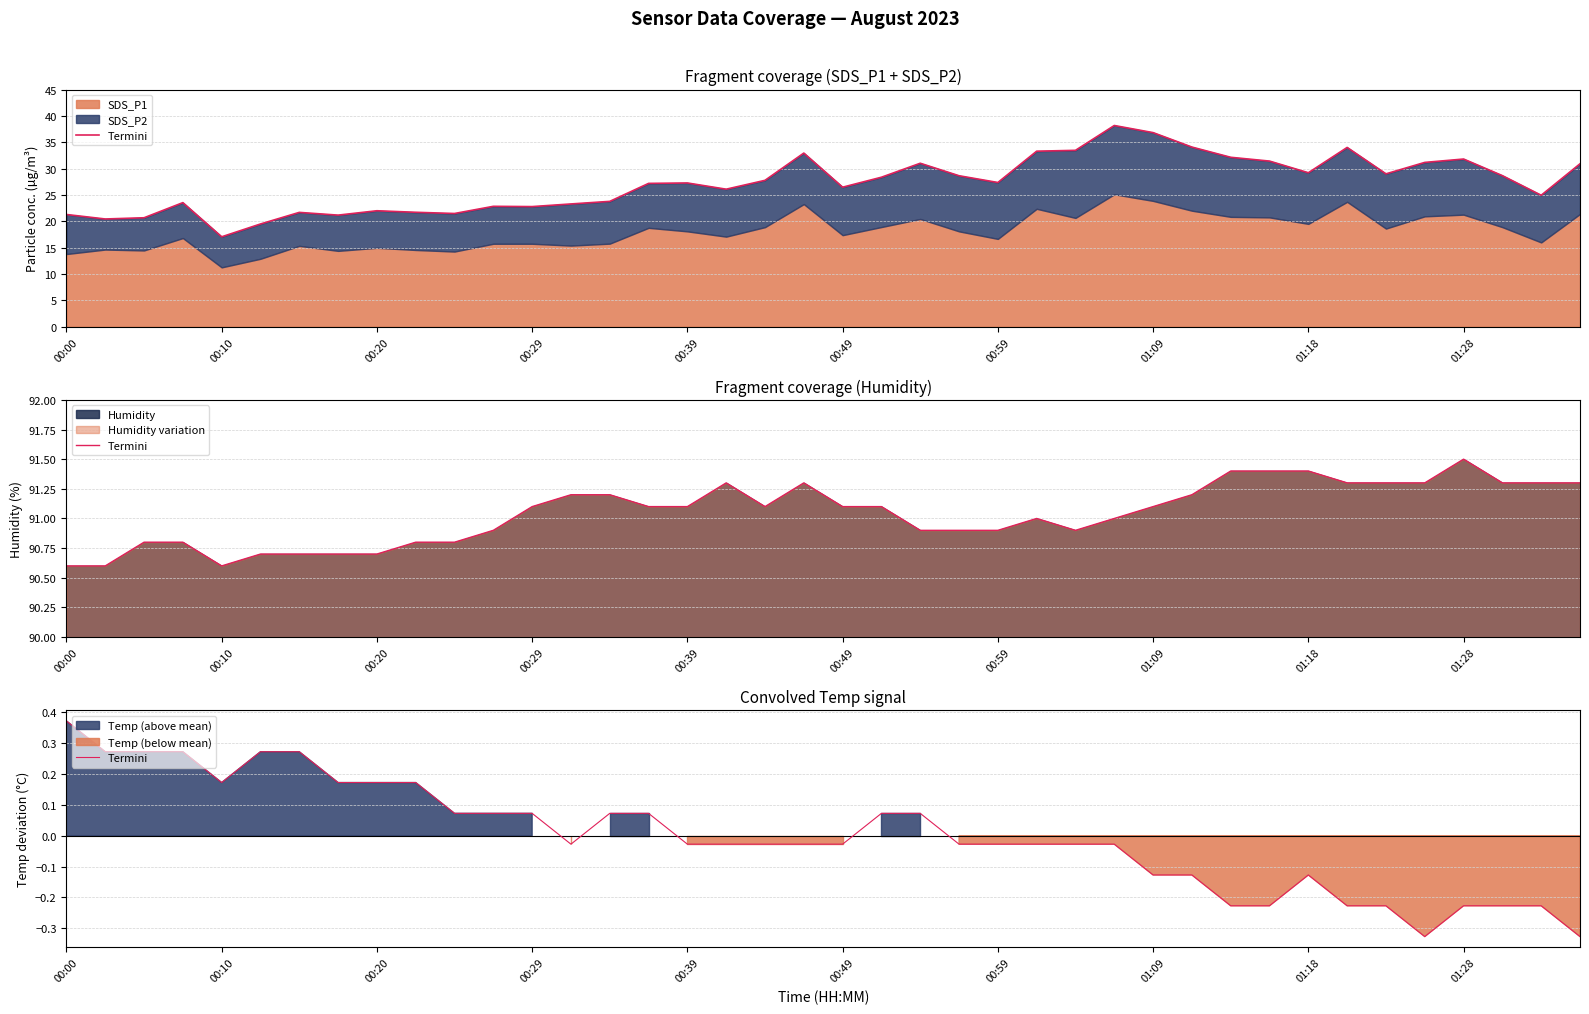

True or false: the data shows 0.0 at 14.

False